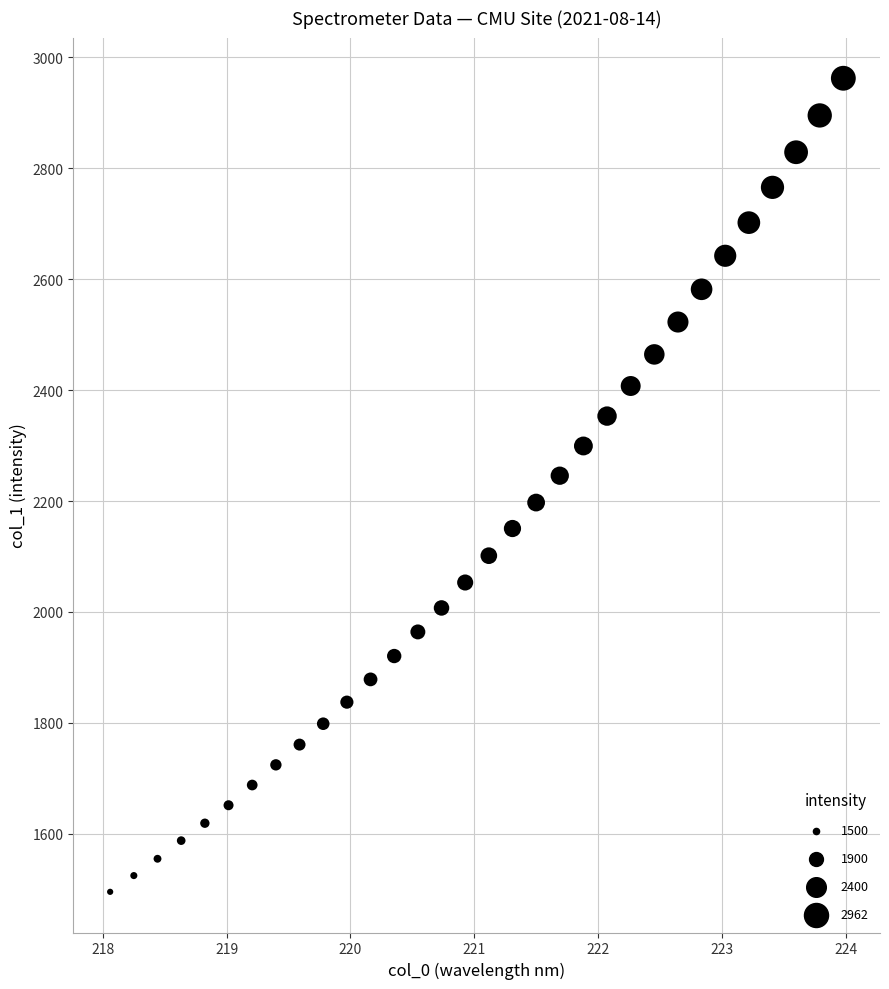

What is the range of X values (max minus min)?

5.9